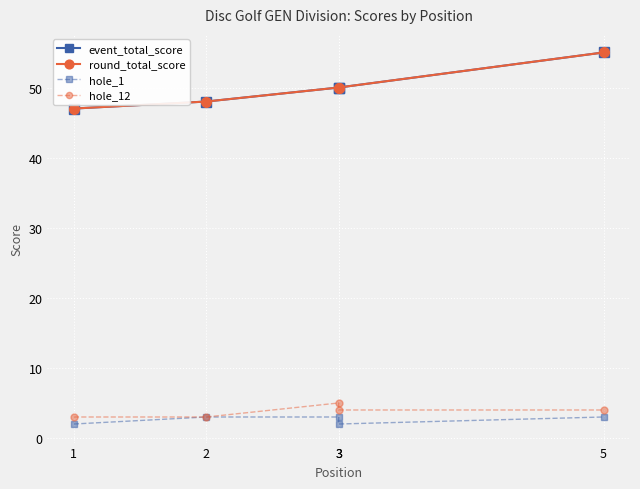

At which category is the sum across all series the highest?

5